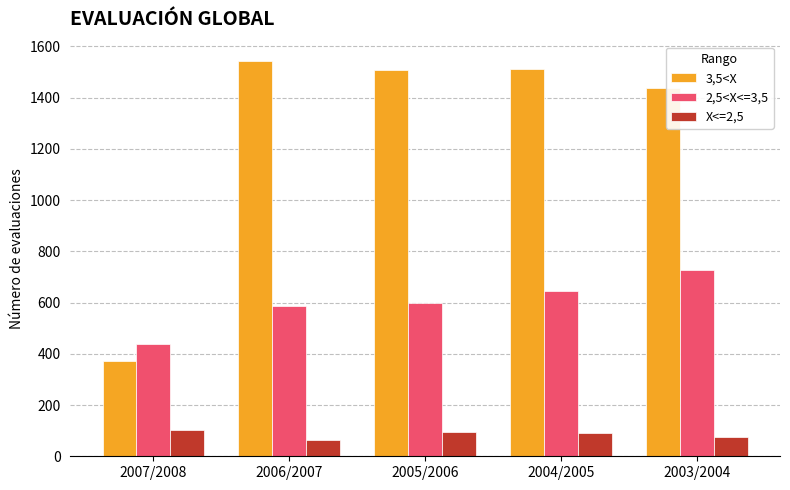

What is the label of the 4th bar from the left?

2004/2005